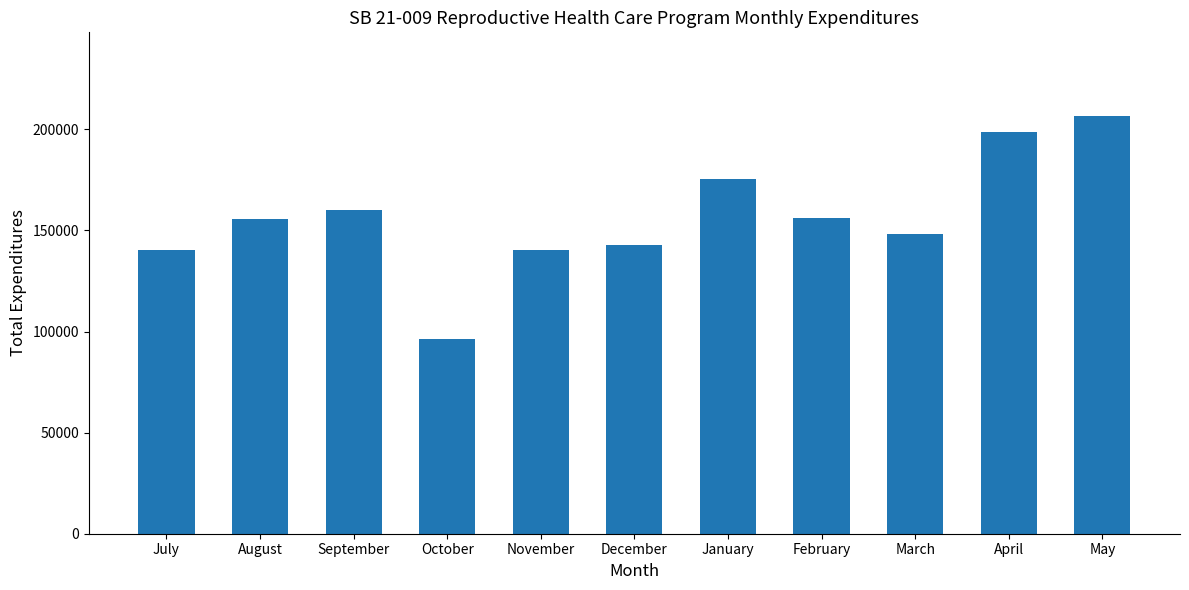

Are the bars grouped side by side (vs. stacked)?

No